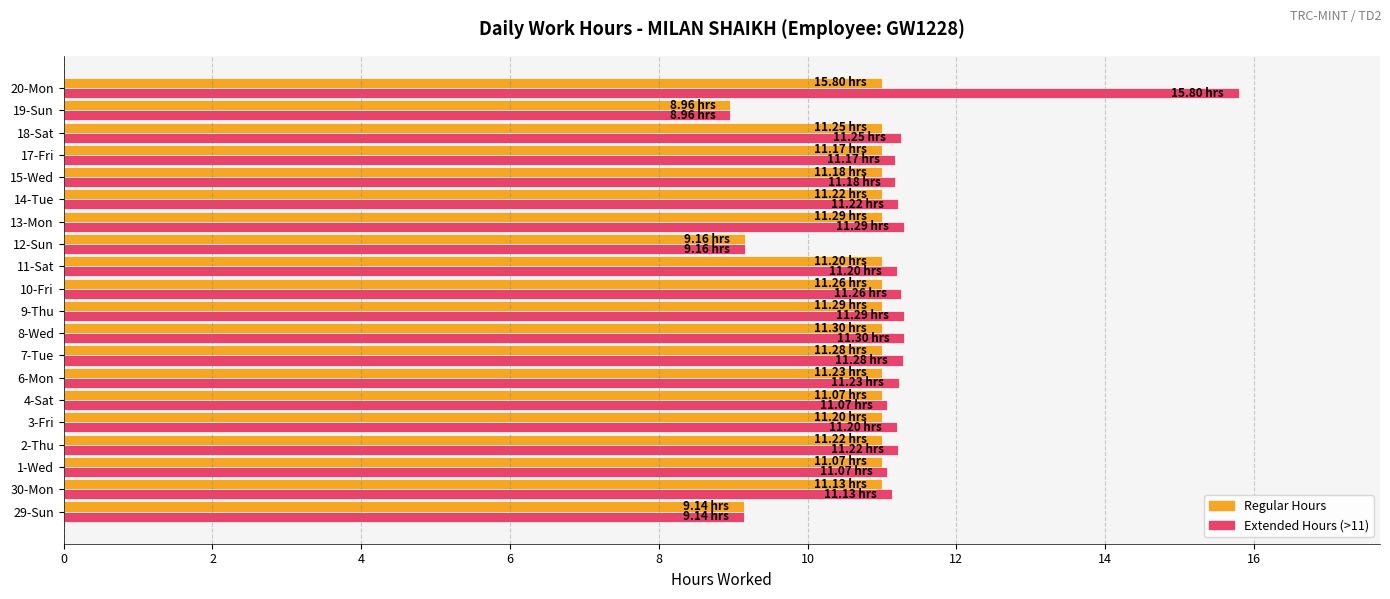

Rank the series by their maximum value, from lowest to highest.

Regular Hours, Extended Hours (>11)